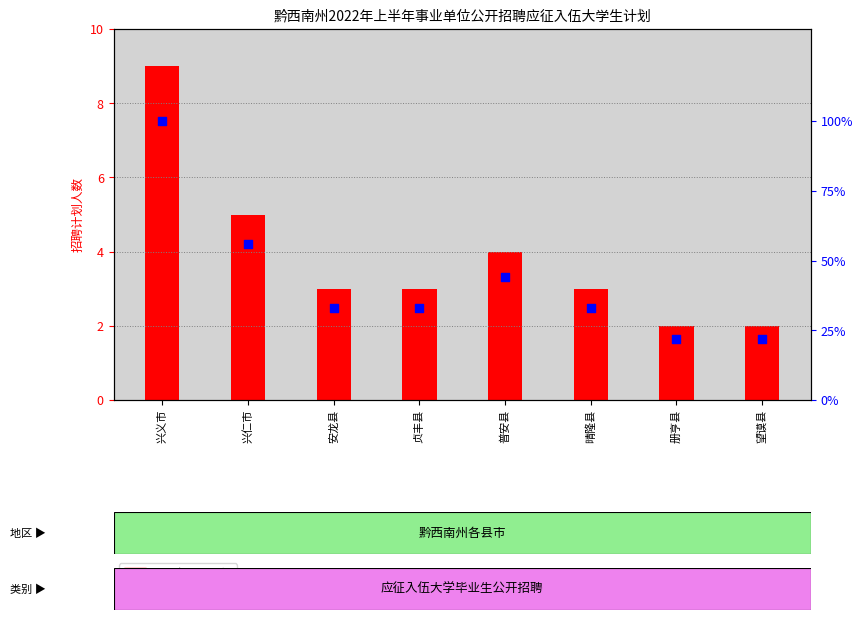

At which category is the sum across all series the highest?

兴义市